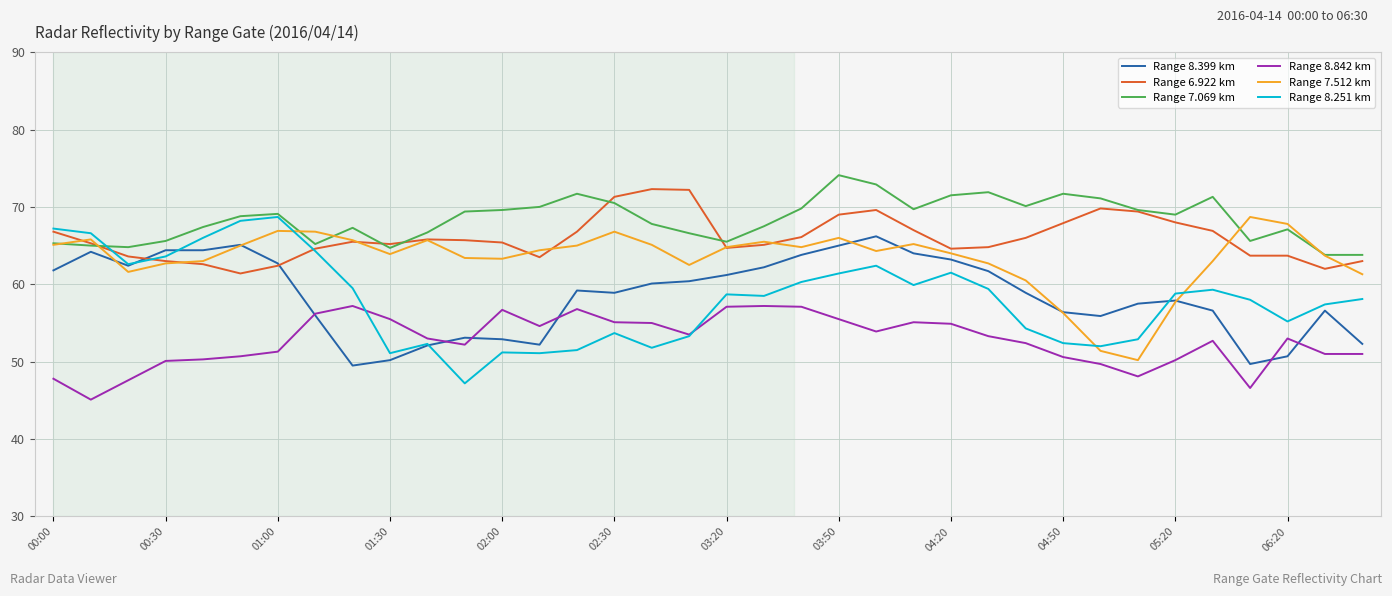

What is the greatest value displayed?

74.1